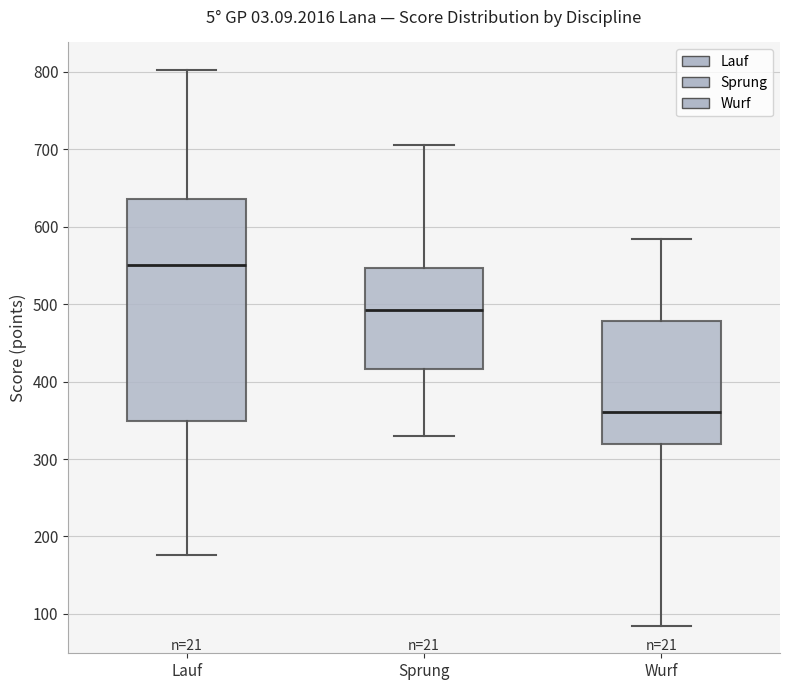

Reading left to right, read every box against the y-axis: the position of its median line, the range the box covers, and the ends of its whiskers. The values are not printed on the chart, so give them approximately, as read against the axis.

Lauf: median 550, box 350 to 640, whiskers 180 to 800
Sprung: median 490, box 420 to 550, whiskers 330 to 710
Wurf: median 360, box 320 to 480, whiskers 90 to 580